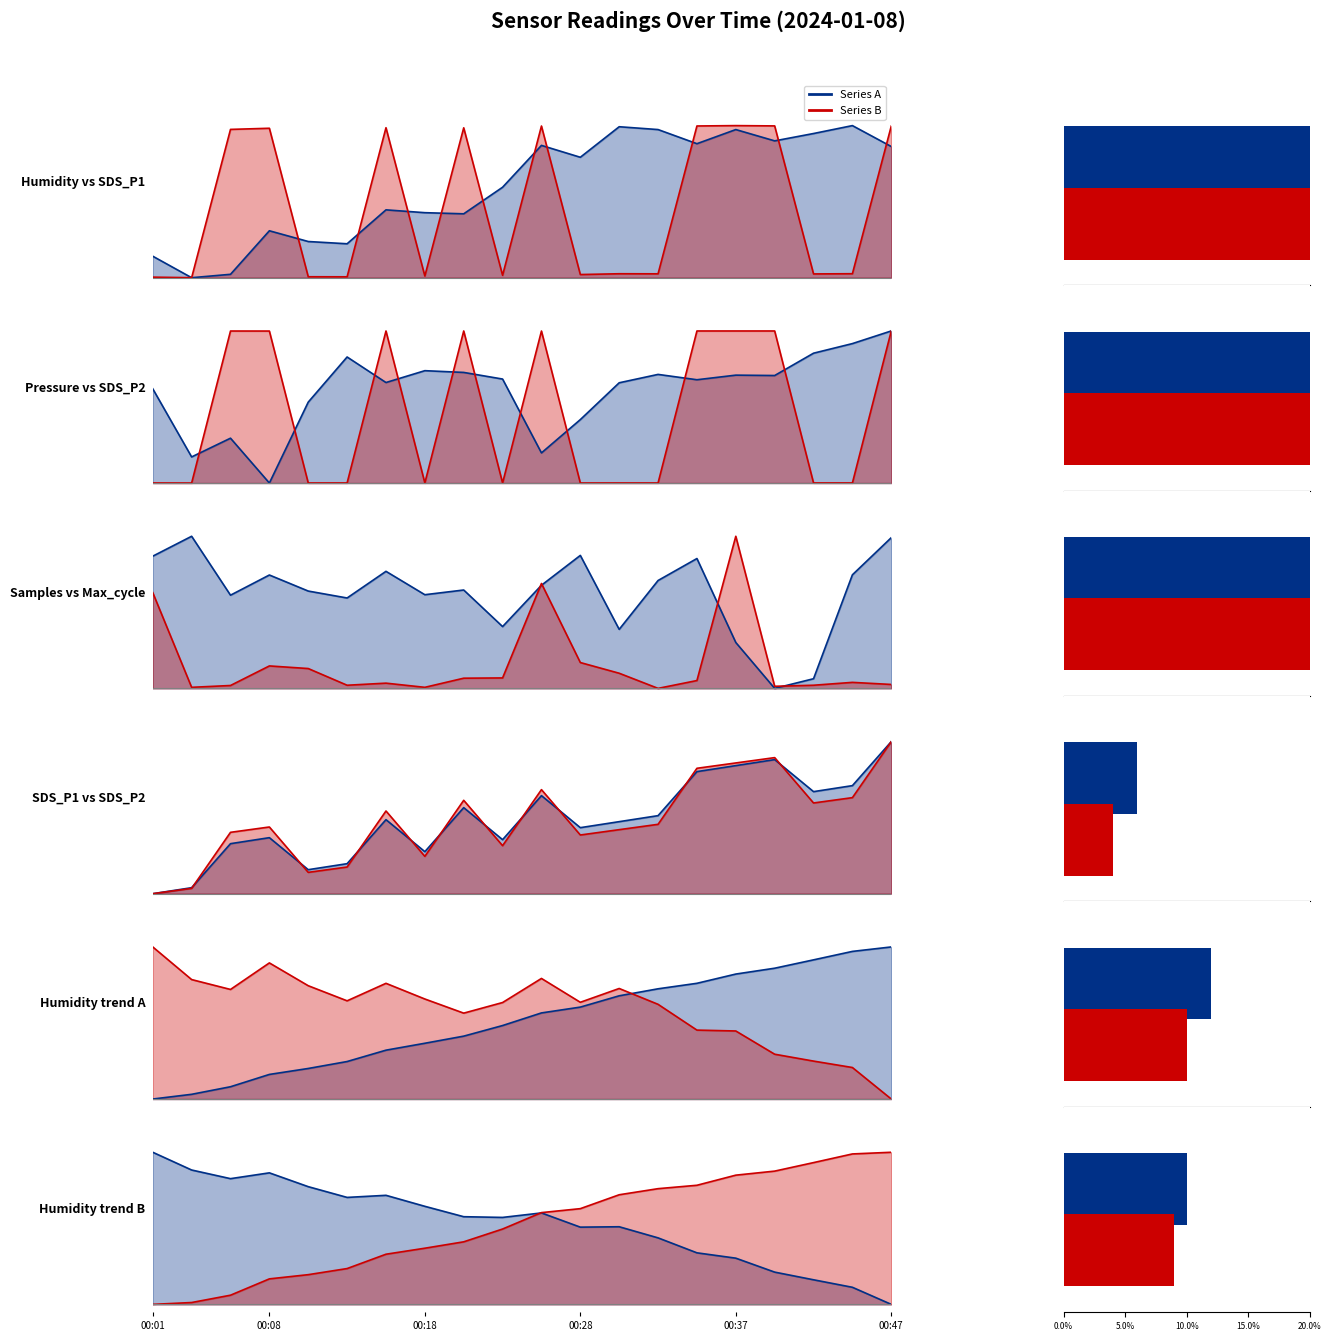

Reading right to left, extract all data points from this chart.

SDS_P1: 1.0	0.0	0.0	1.0	1.0	1.0	0.0	0.0	0.0	1.0	0.0	1.0	0.0	1.0	0.0	0.0	1.0	1.0	0.0	0.0
SDS_P2: 1.0	0.0	0.0	1.0	1.0	1.0	0.0	0.0	0.0	1.0	0.0	1.0	0.0	1.0	0.0	0.0	1.0	1.0	0.0	0.0
BME280_humidity: 0.9	1.0	0.9	0.9	1.0	0.9	1.0	1.0	0.8	0.9	0.6	0.4	0.4	0.4	0.2	0.2	0.3	0.0	0.0	0.1
BME280_pressure: 1.0	0.9	0.9	0.7	0.7	0.7	0.7	0.7	0.4	0.2	0.7	0.7	0.7	0.7	0.8	0.5	0.0	0.3	0.2	0.6
Samples: 1.0	0.7	0.1	0.0	0.3	0.9	0.7	0.4	0.9	0.7	0.4	0.6	0.6	0.8	0.6	0.6	0.7	0.6	1.0	0.9
Max_cycle: 0.0	0.0	0.0	0.0	1.0	0.1	0.0	0.1	0.2	0.7	0.1	0.1	0.0	0.0	0.0	0.1	0.1	0.0	0.0	0.6